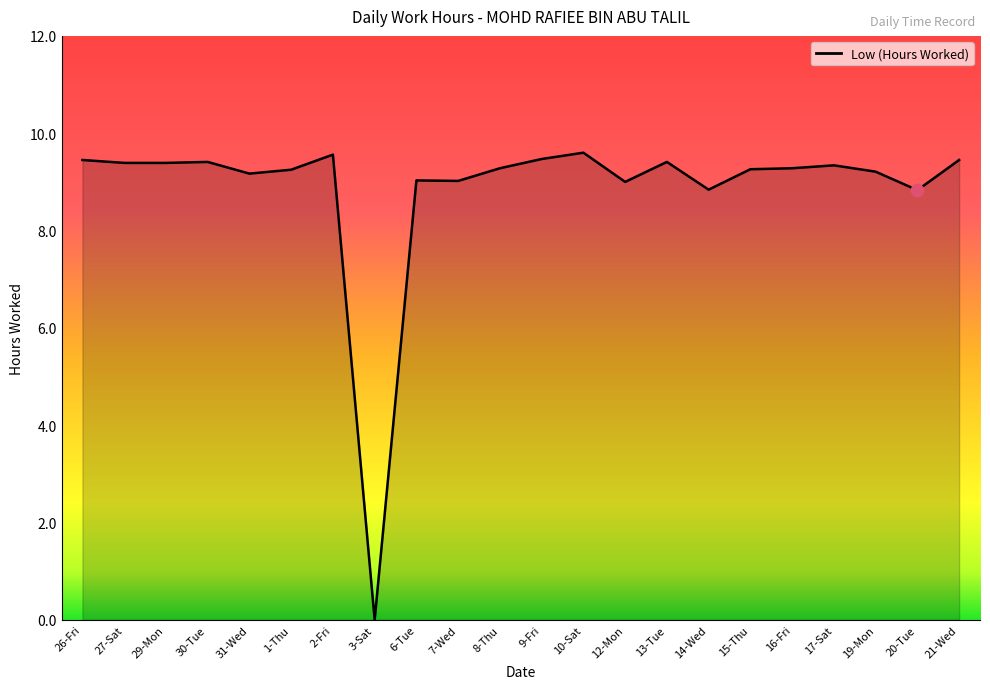

Between 9-Fri and 8-Thu, which is larger?

9-Fri